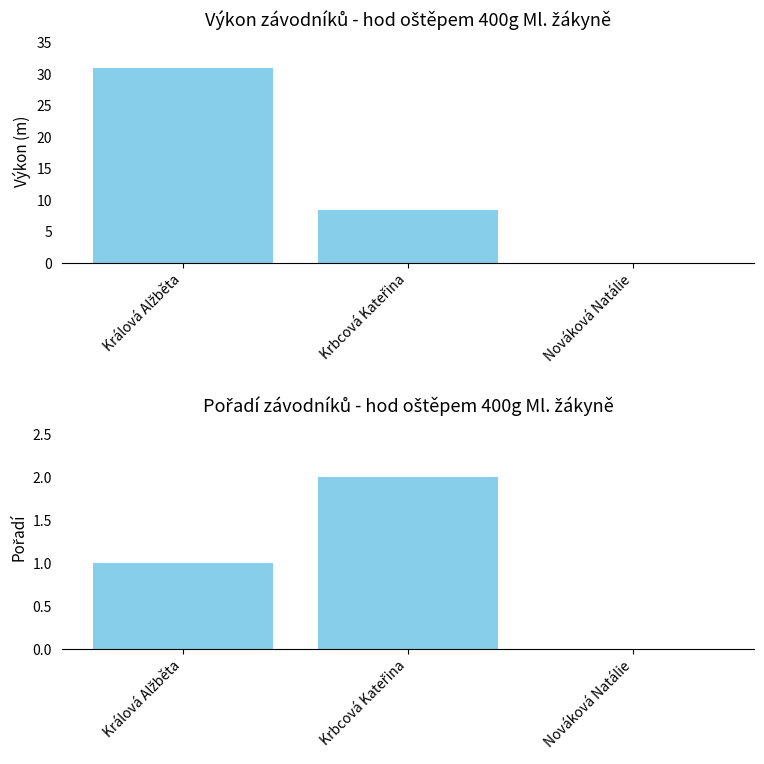

Count the Pořadí values in the range 0 to 2.

3